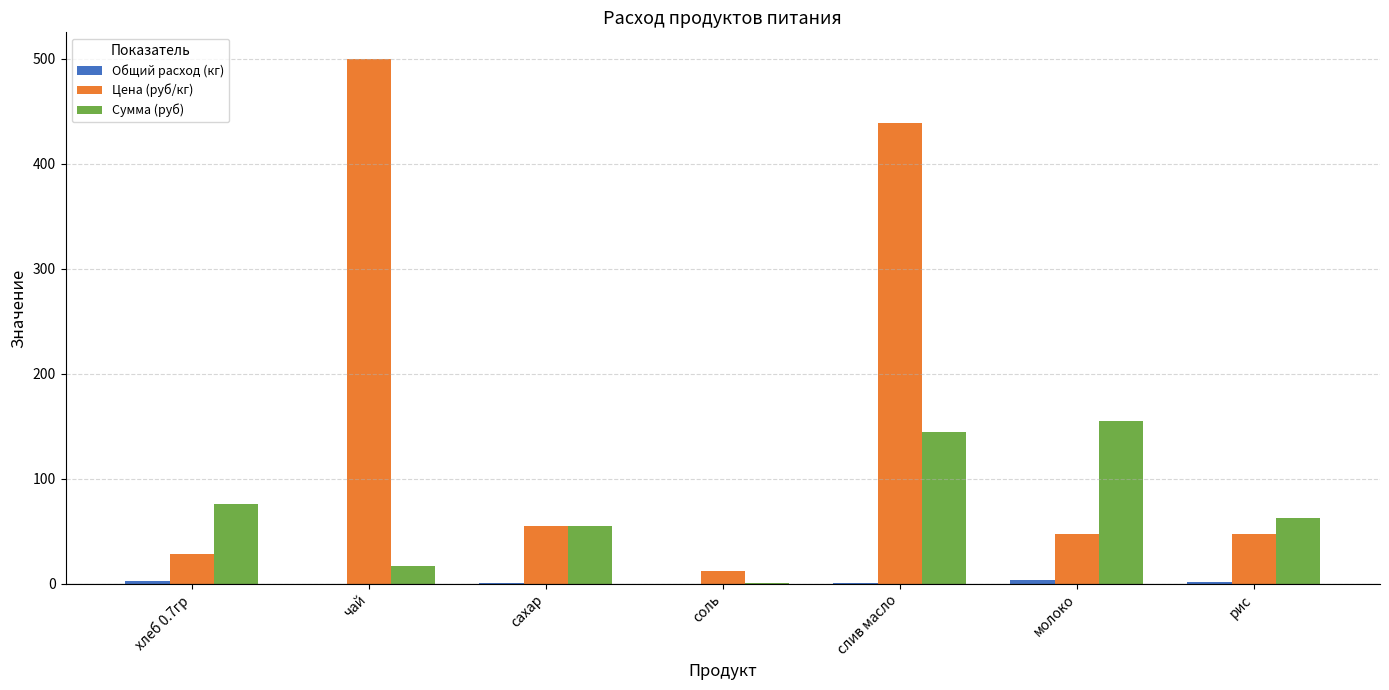

Which series changed the most between хлеб 0.7гр and чай?

Цена (руб/кг)